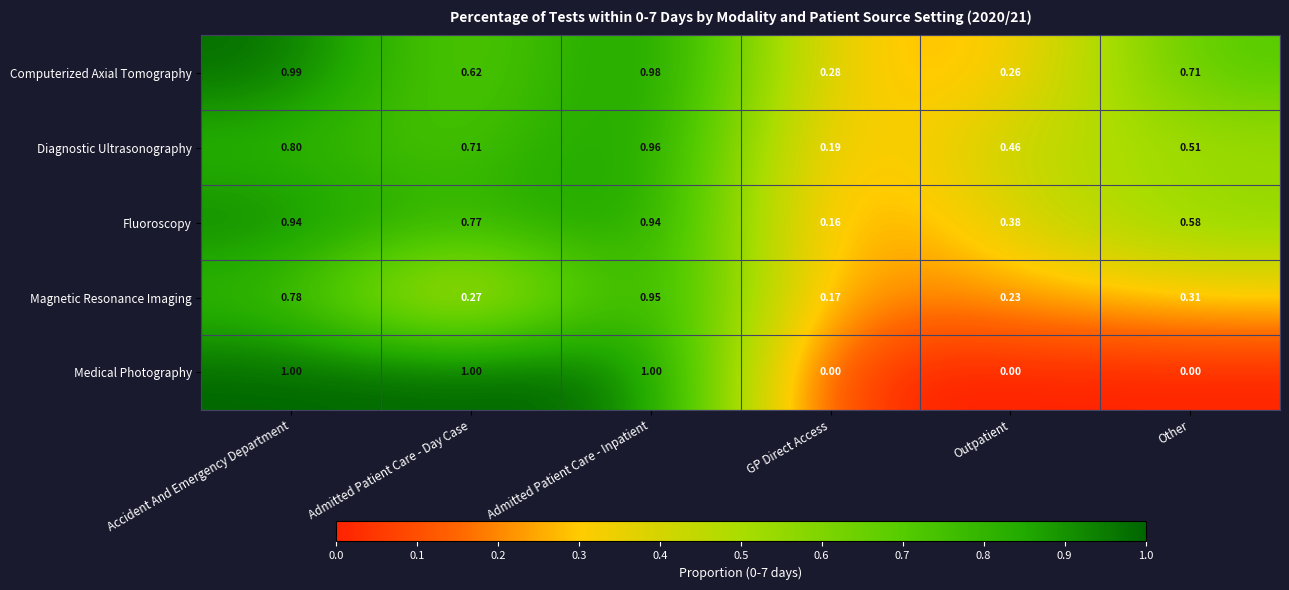

At which category is the sum across all series the highest?

Admitted Patient Care - Inpatient